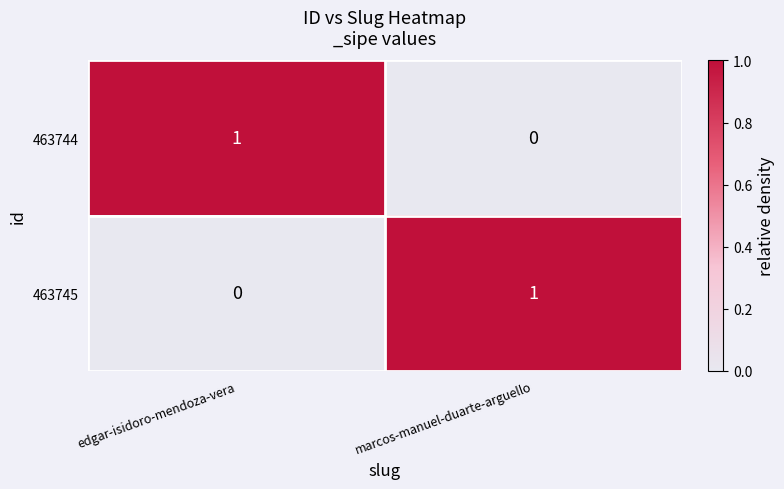

Is it true that 463744 equals 1 at edgar-isidoro-mendoza-vera?

True